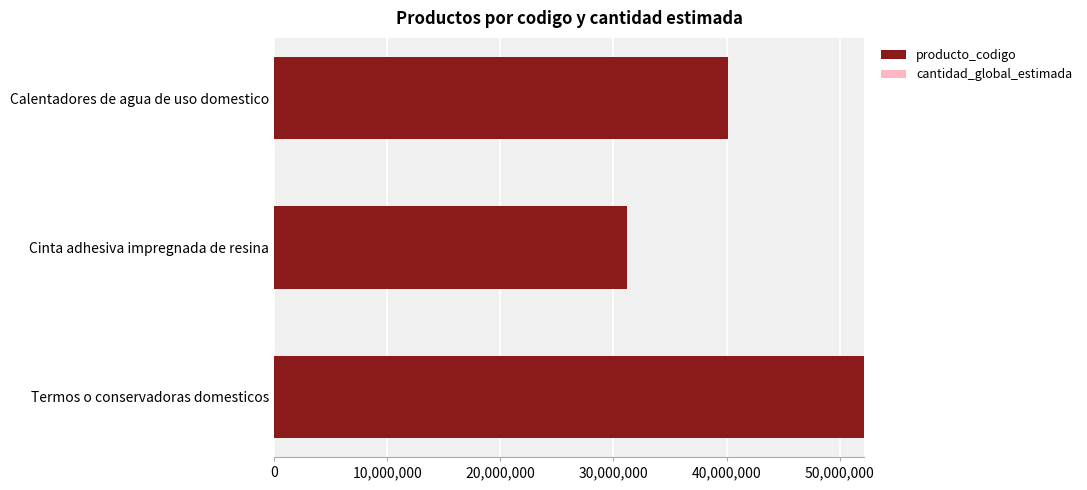

At which category is the sum across all series the highest?

Termos o conservadoras domesticos